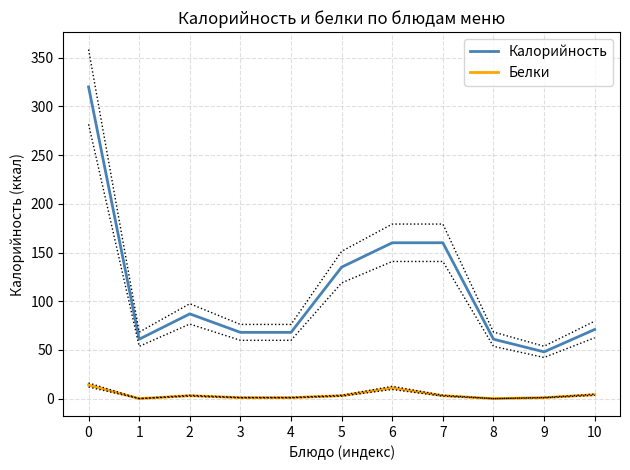

Rank the series at 0 from highest to lowest value.

Калорийность, Белки